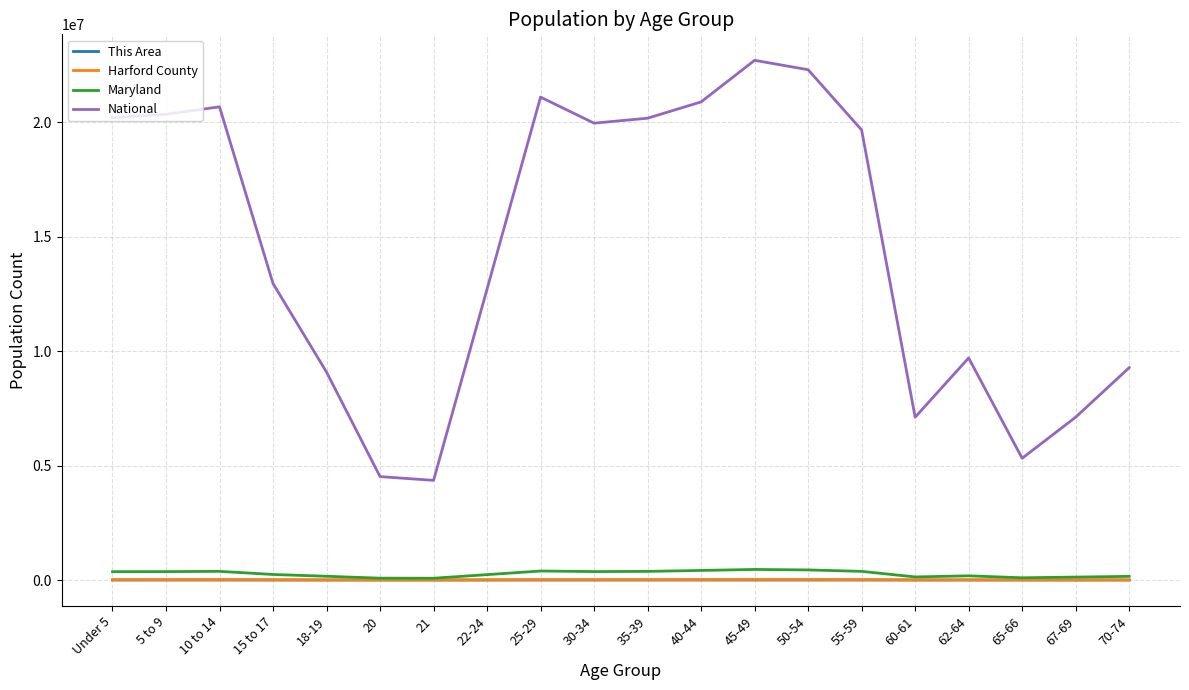

Which series changed the most between 60-61 and 70-74?

National